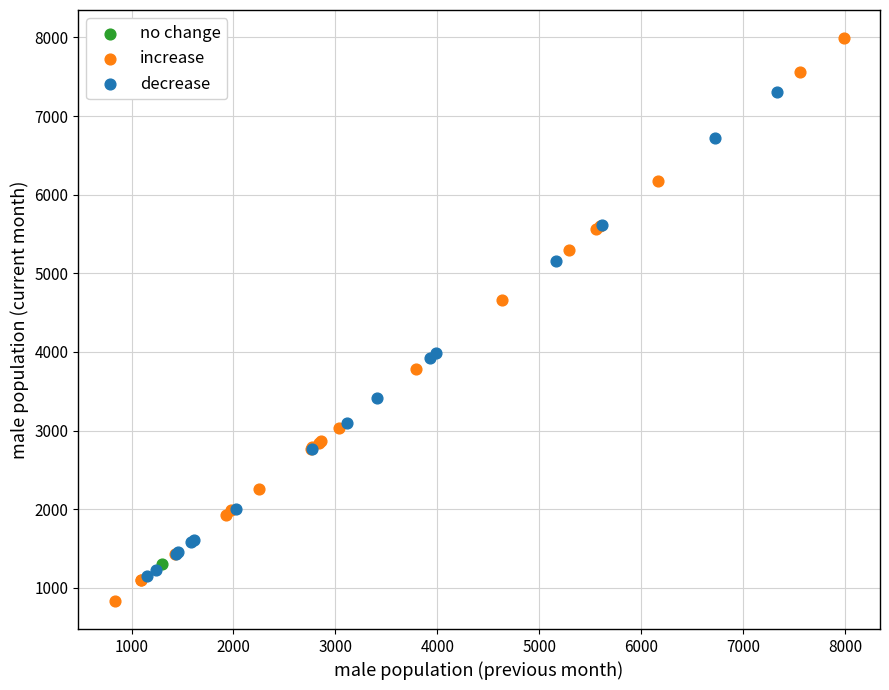

What are all the series names shown in the legend?

no change, increase, decrease